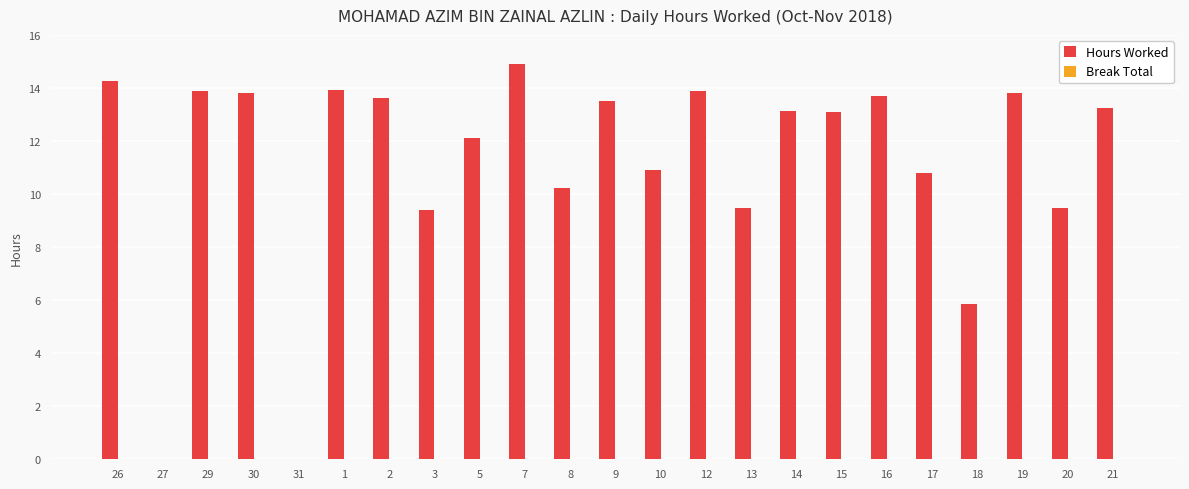

Which category has the highest value across all series?

7